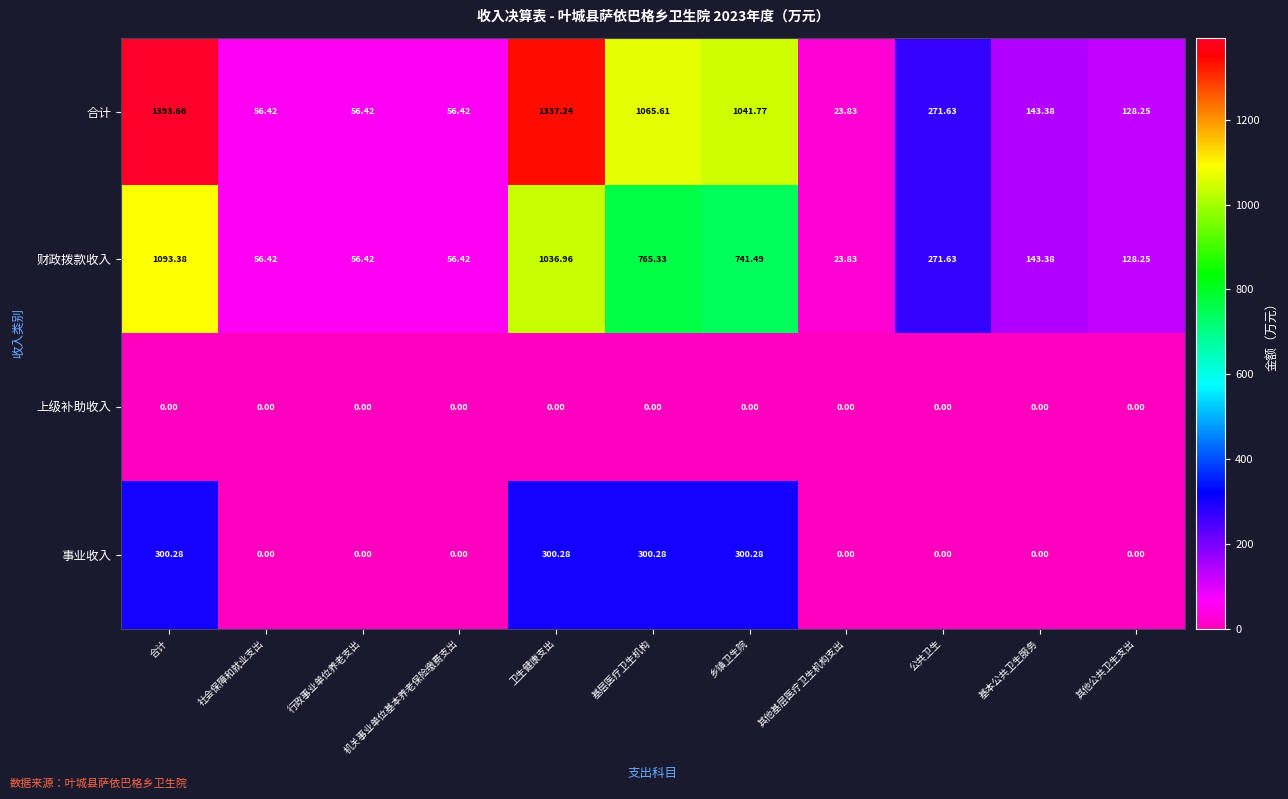

Where is 合计 nearest to the value 708?

乡镇卫生院